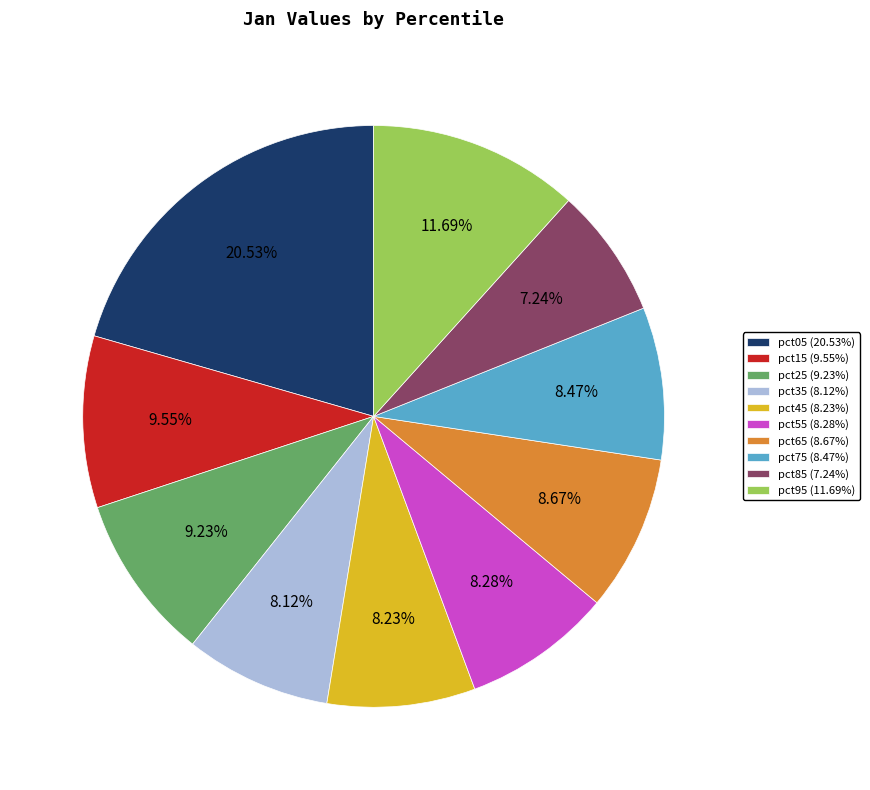

Between pct65 (8.67%) and pct85 (7.24%), which is larger?

pct65 (8.67%)